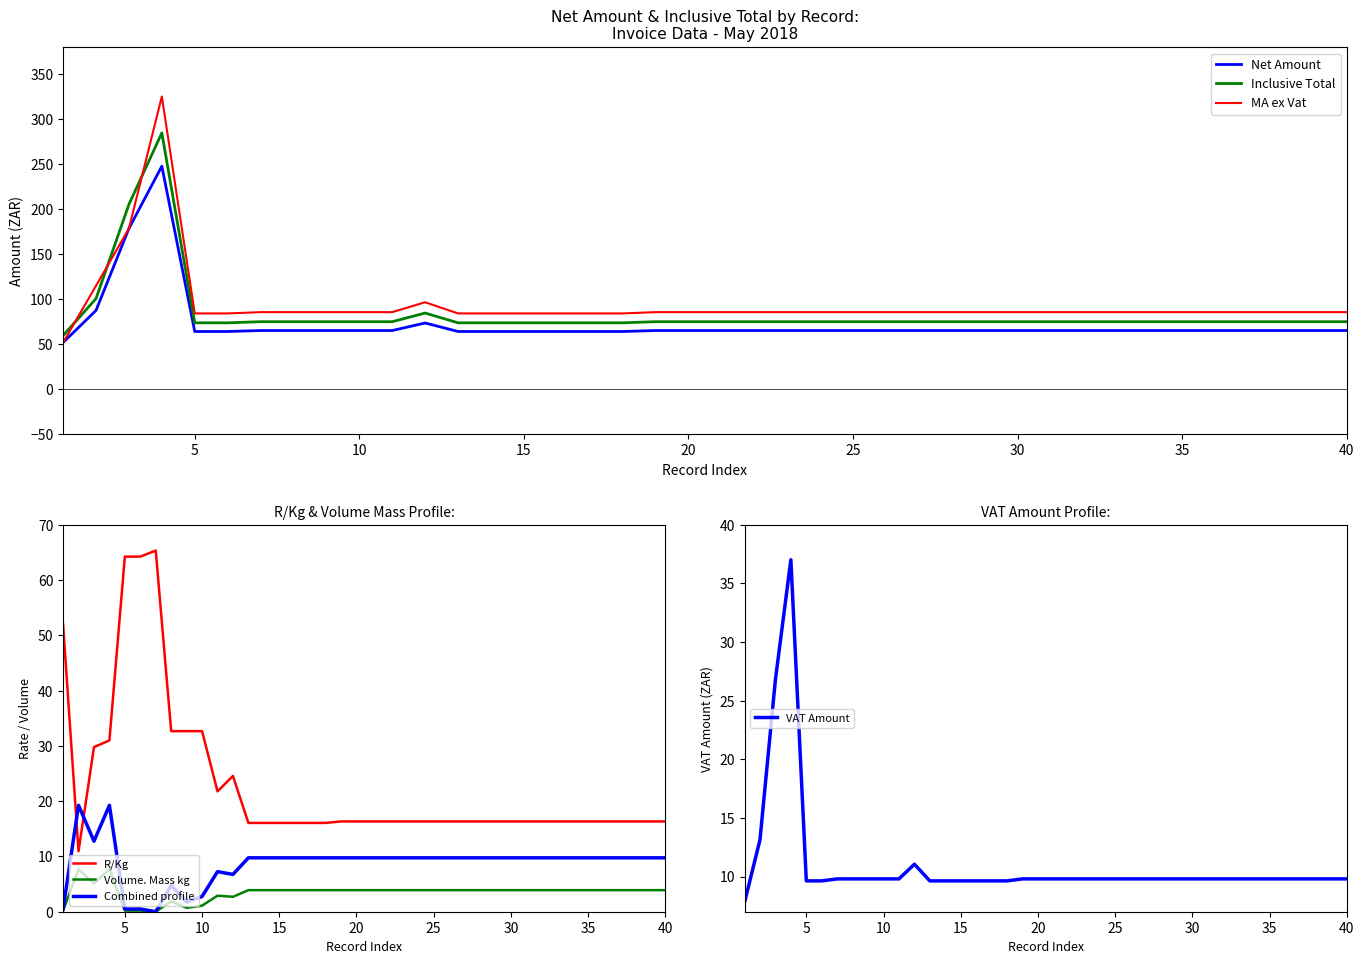

What is the total value across all series at 33?

256.2